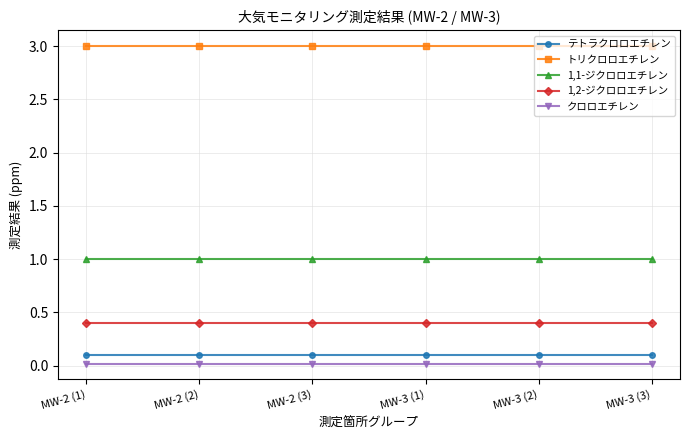

What are all the series names shown in the legend?

テトラクロロエチレン, トリクロロエチレン, 1,1-ジクロロエチレン, 1,2-ジクロロエチレン, クロロエチレン